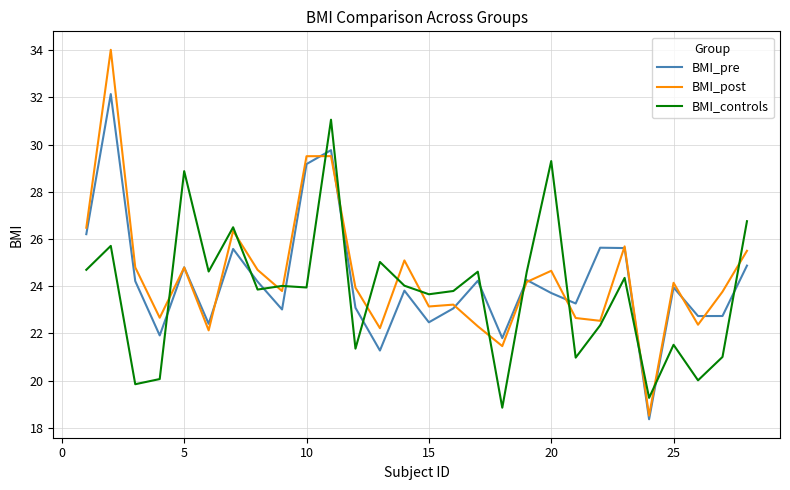

What is the lowest value of the BMI_post series?

18.5